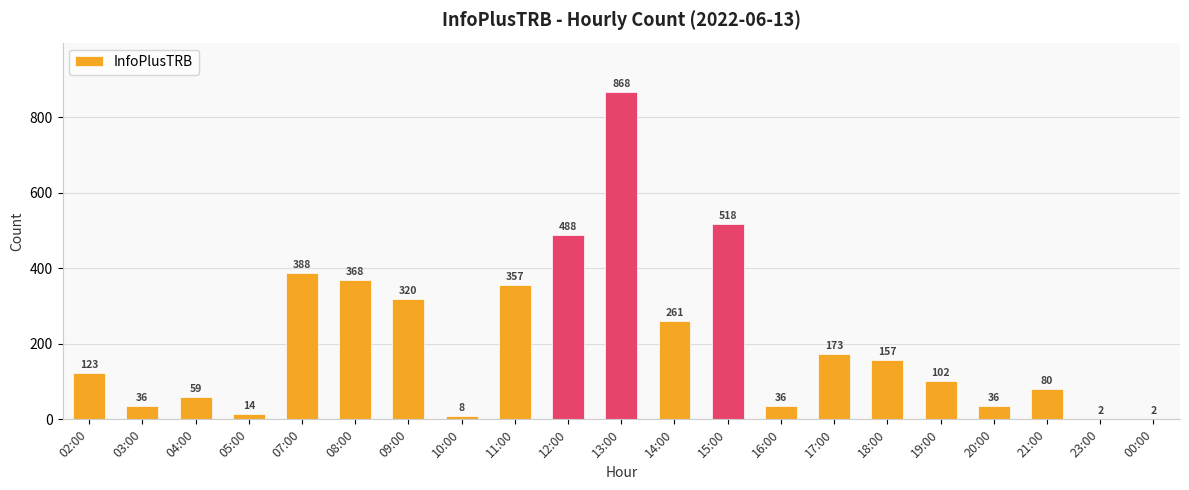

At which label is the value closest to 435?

07:00